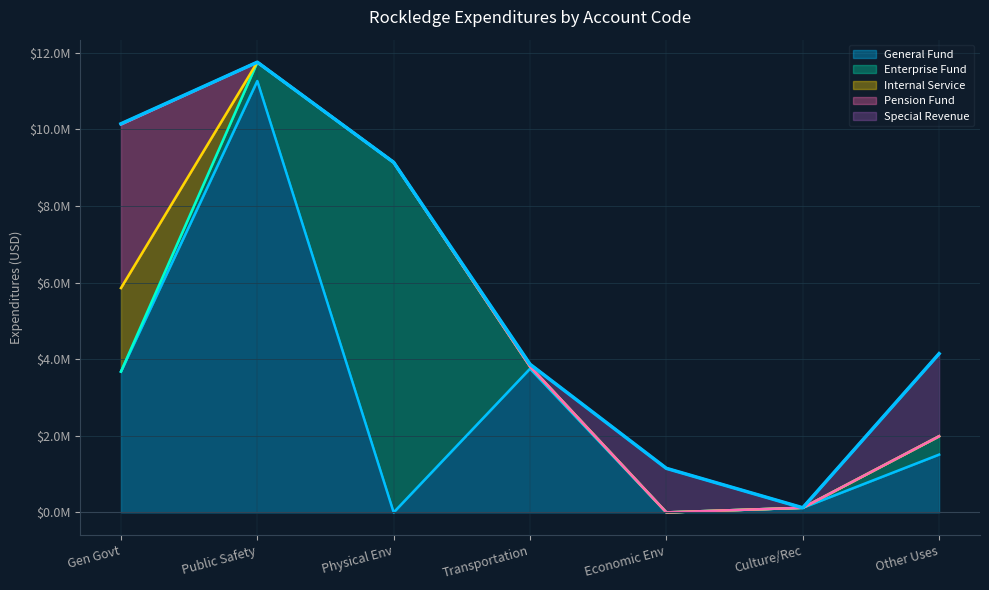

True or false: Transportation and General Government Services intersect in this chart.

False